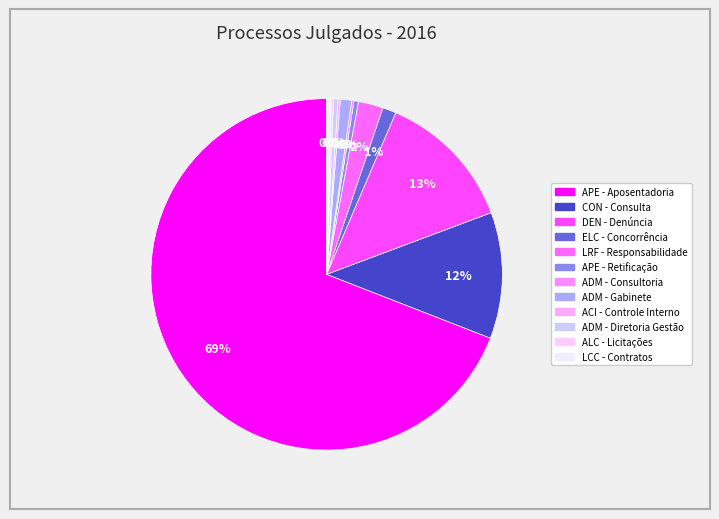

Count the number of slices in the pie.

12